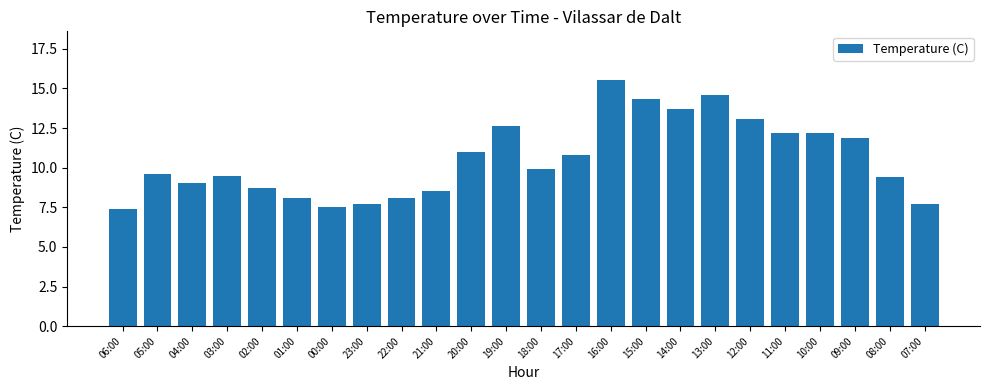

What is the difference between the maximum and minimum values?

8.1